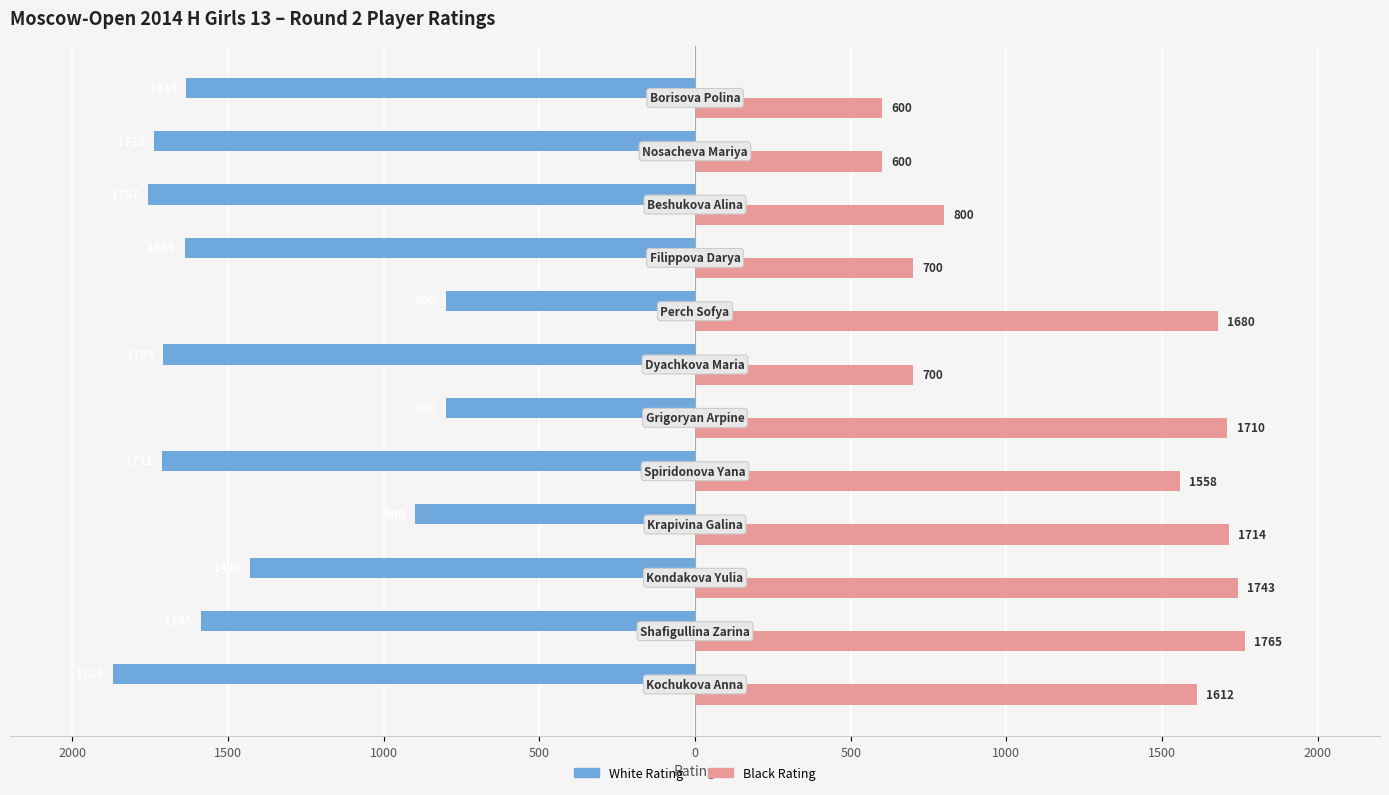

What are all the series names shown in the legend?

White Rating, Black Rating